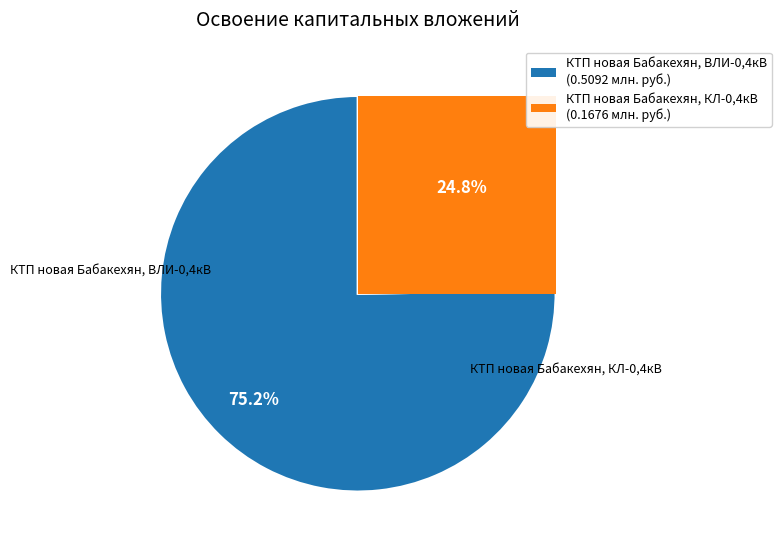

Is it true that КТП новая Бабакехян, ВЛИ-0,4кВ is 75% of the pie?

True